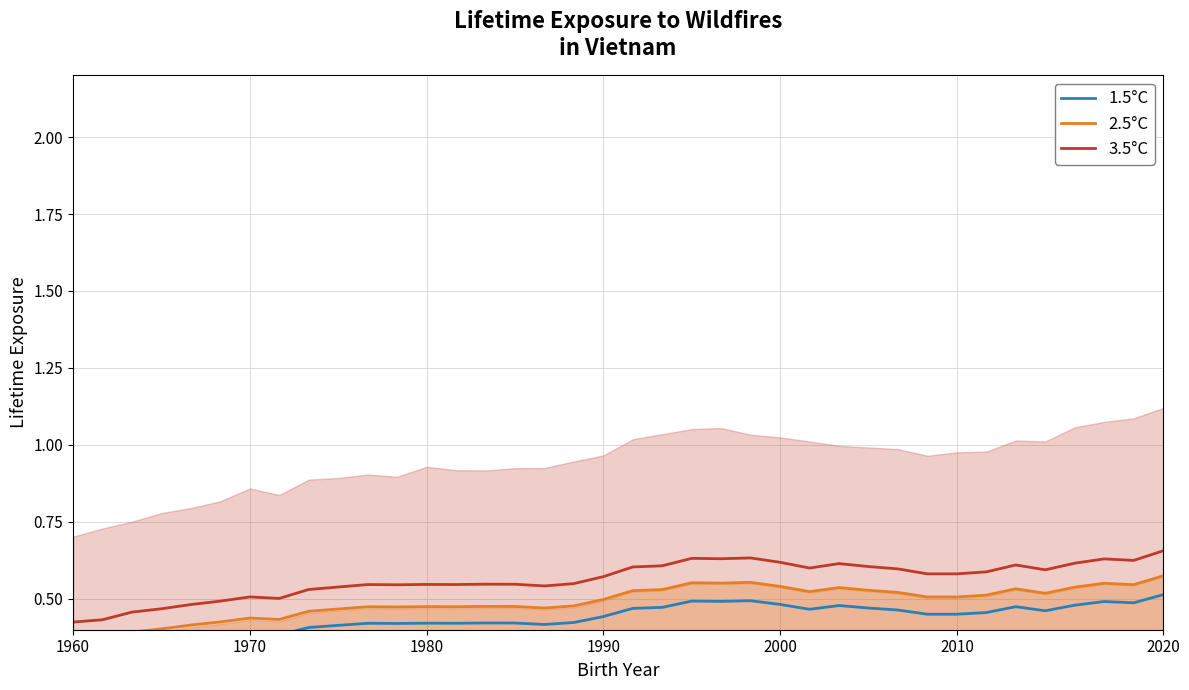

What is the sum of the 2.5°C values at 10 and 1960?

0.8